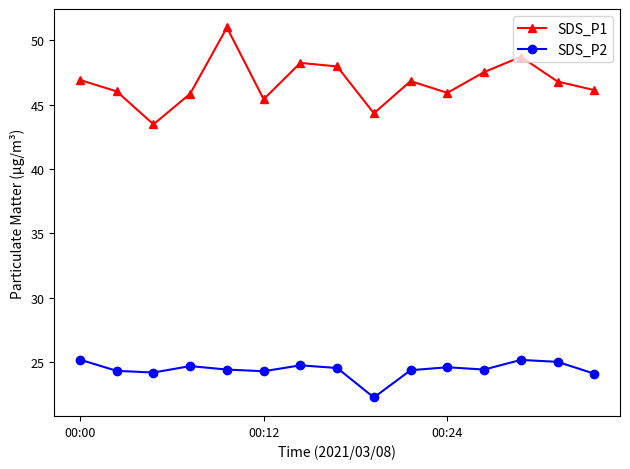

How many interior local peaks does the SDS_P2 series have?

4